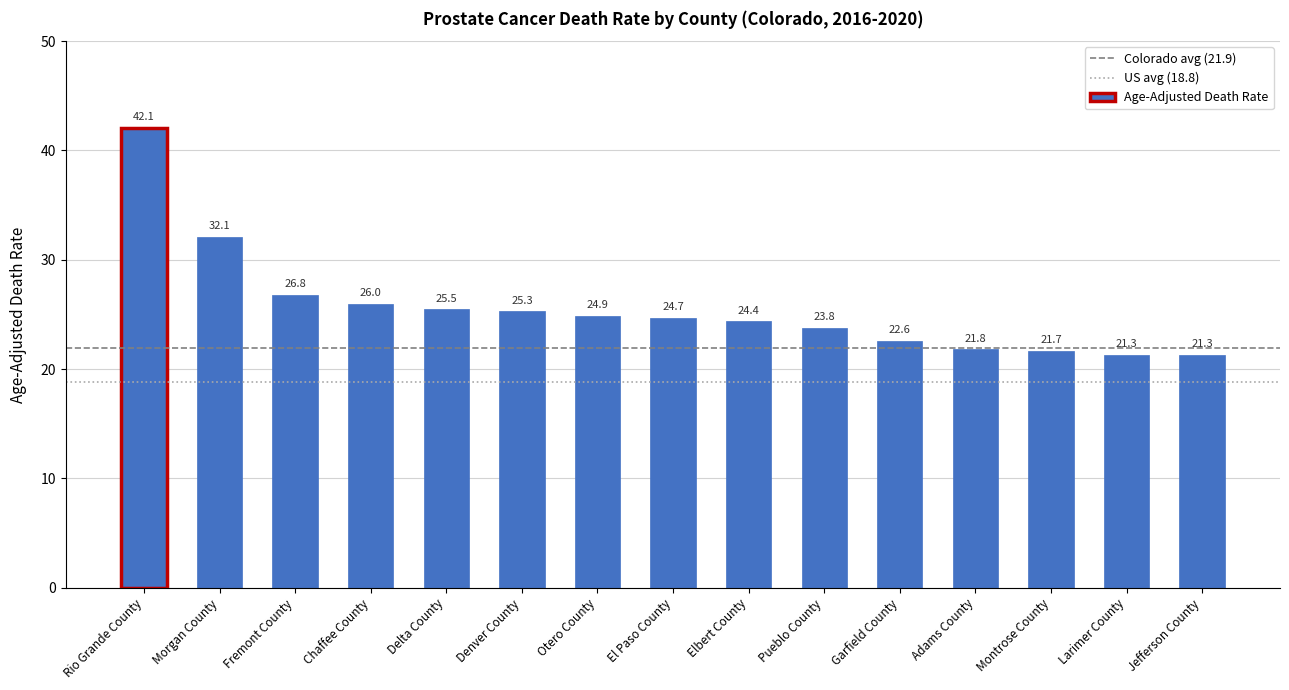

Is it true that the value at Elbert County is 40.7?

False